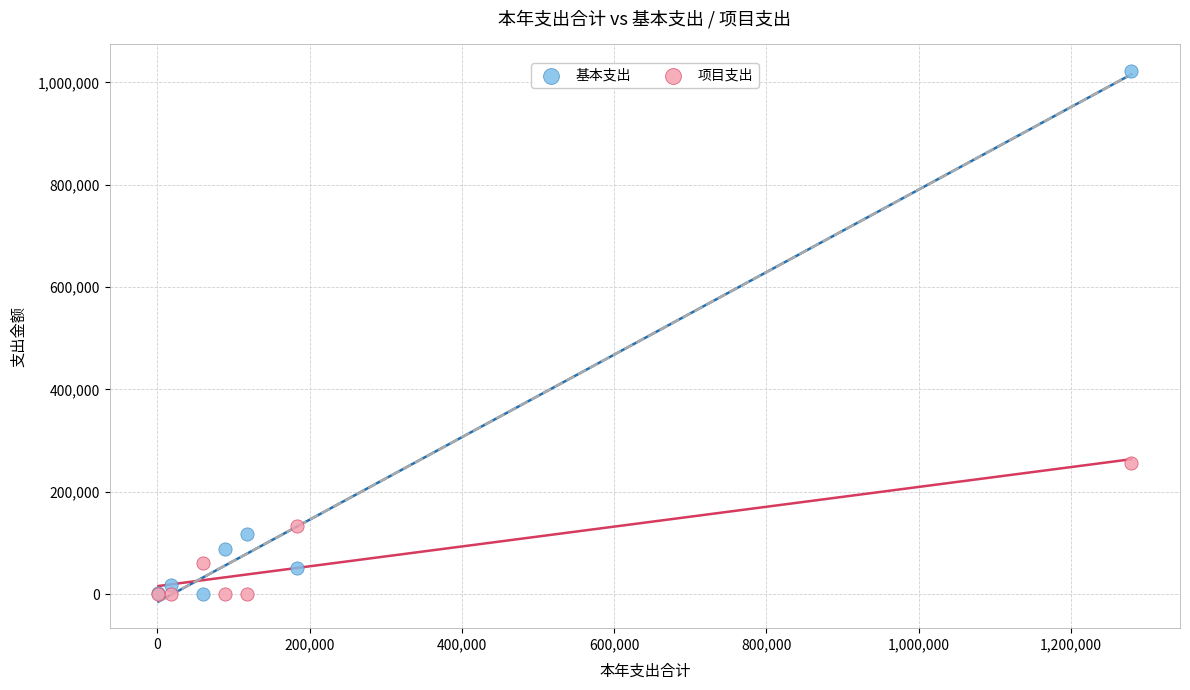

Which series contains the highest Y value?

基本支出